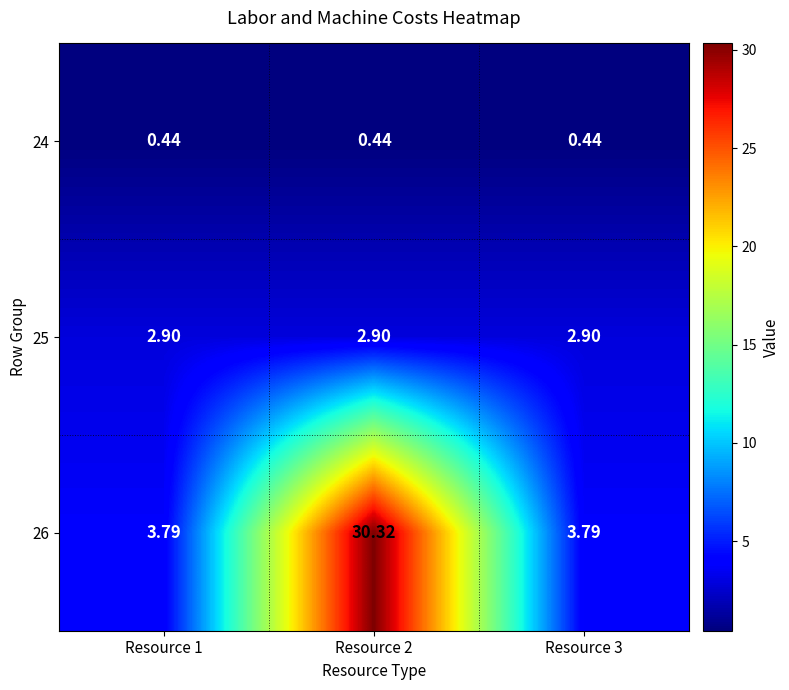

Is the value of 26 at Resource 1 greater than the value of 24 at Resource 1?

Yes